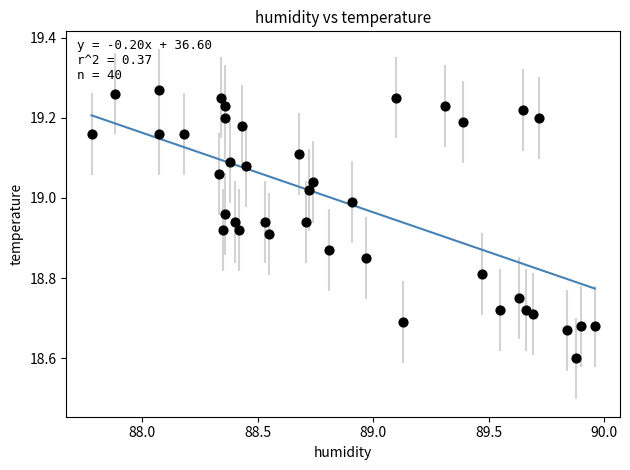

What Y value in the scatter plot is closest to 18?

18.6